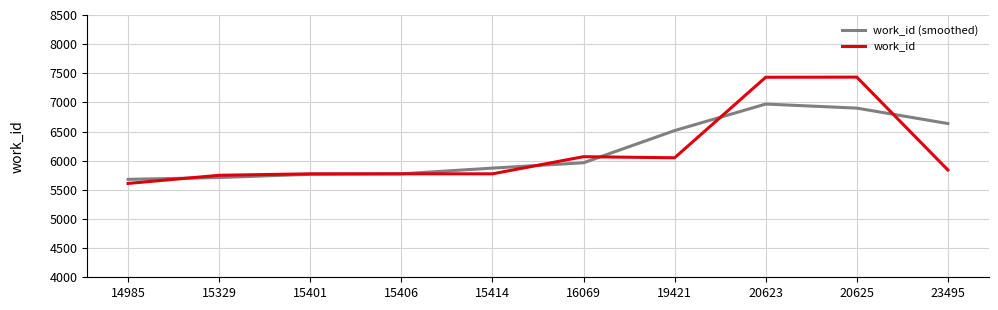

The value of work_id at 16069 is 6069.0. True or false?

True